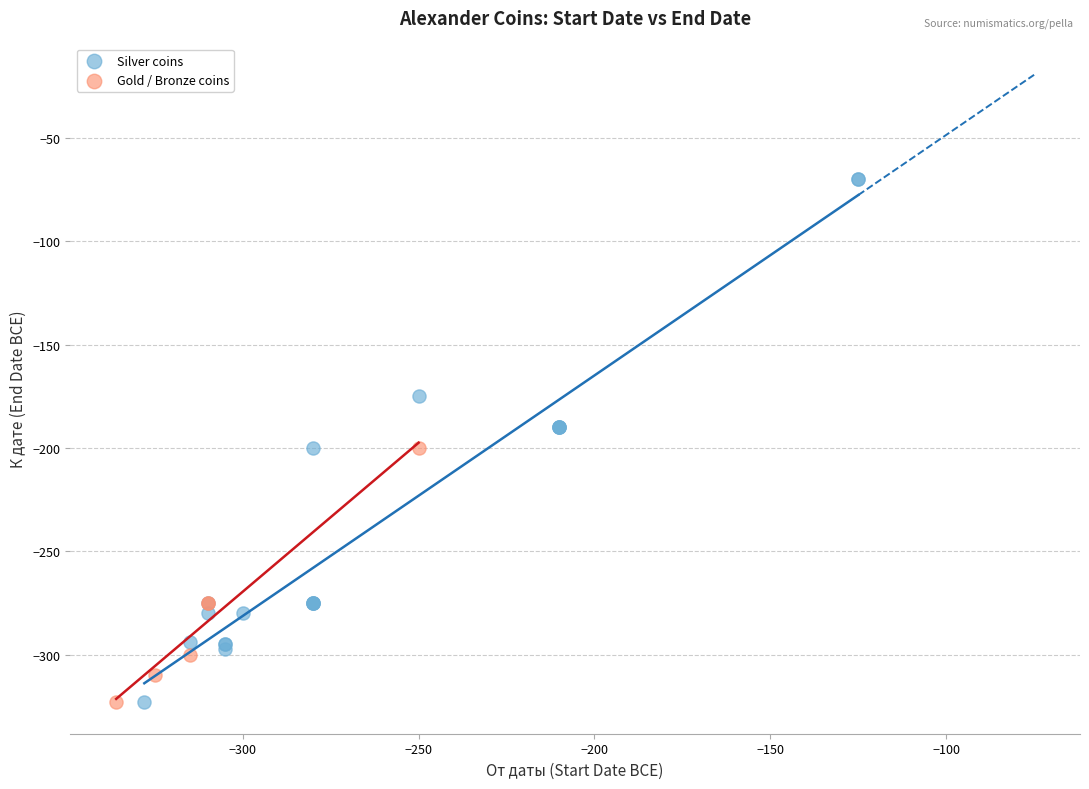

Which series contains the highest Y value?

Silver coins